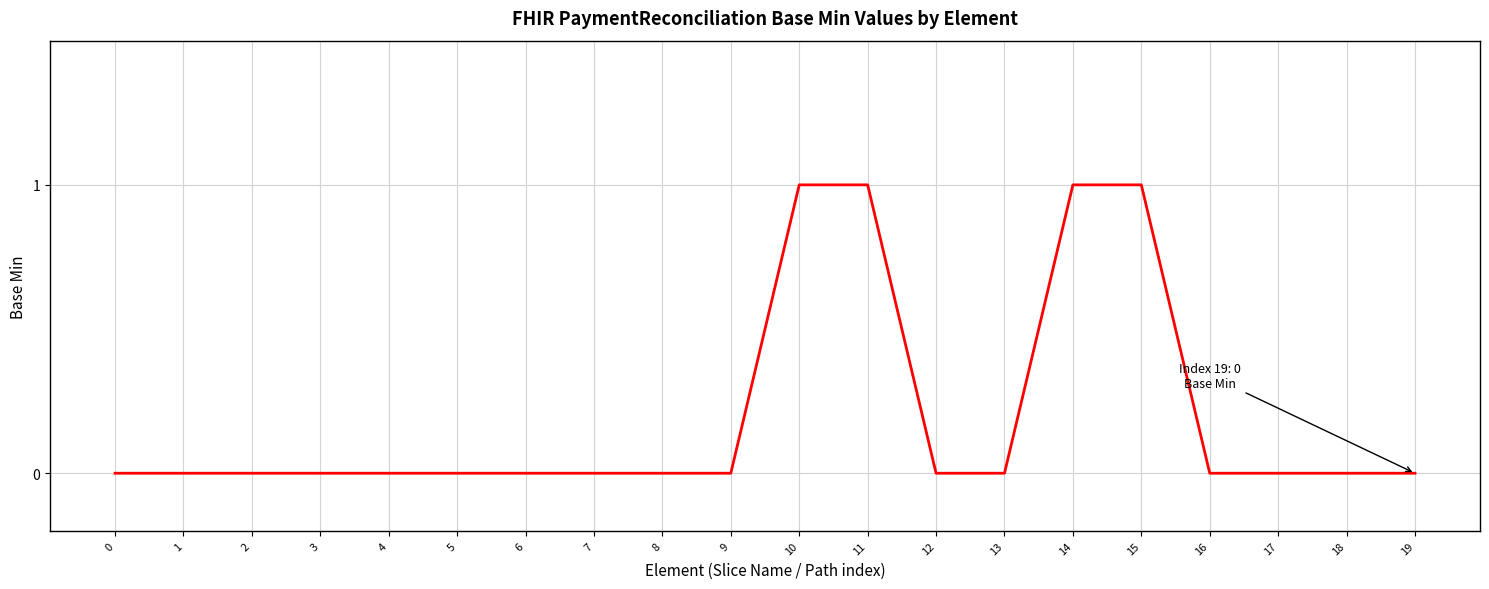

Reading left to right, extract all data points from this chart.

0	0	0	0	0	0	0	0	0	0	1	1	0	0	1	1	0	0	0	0